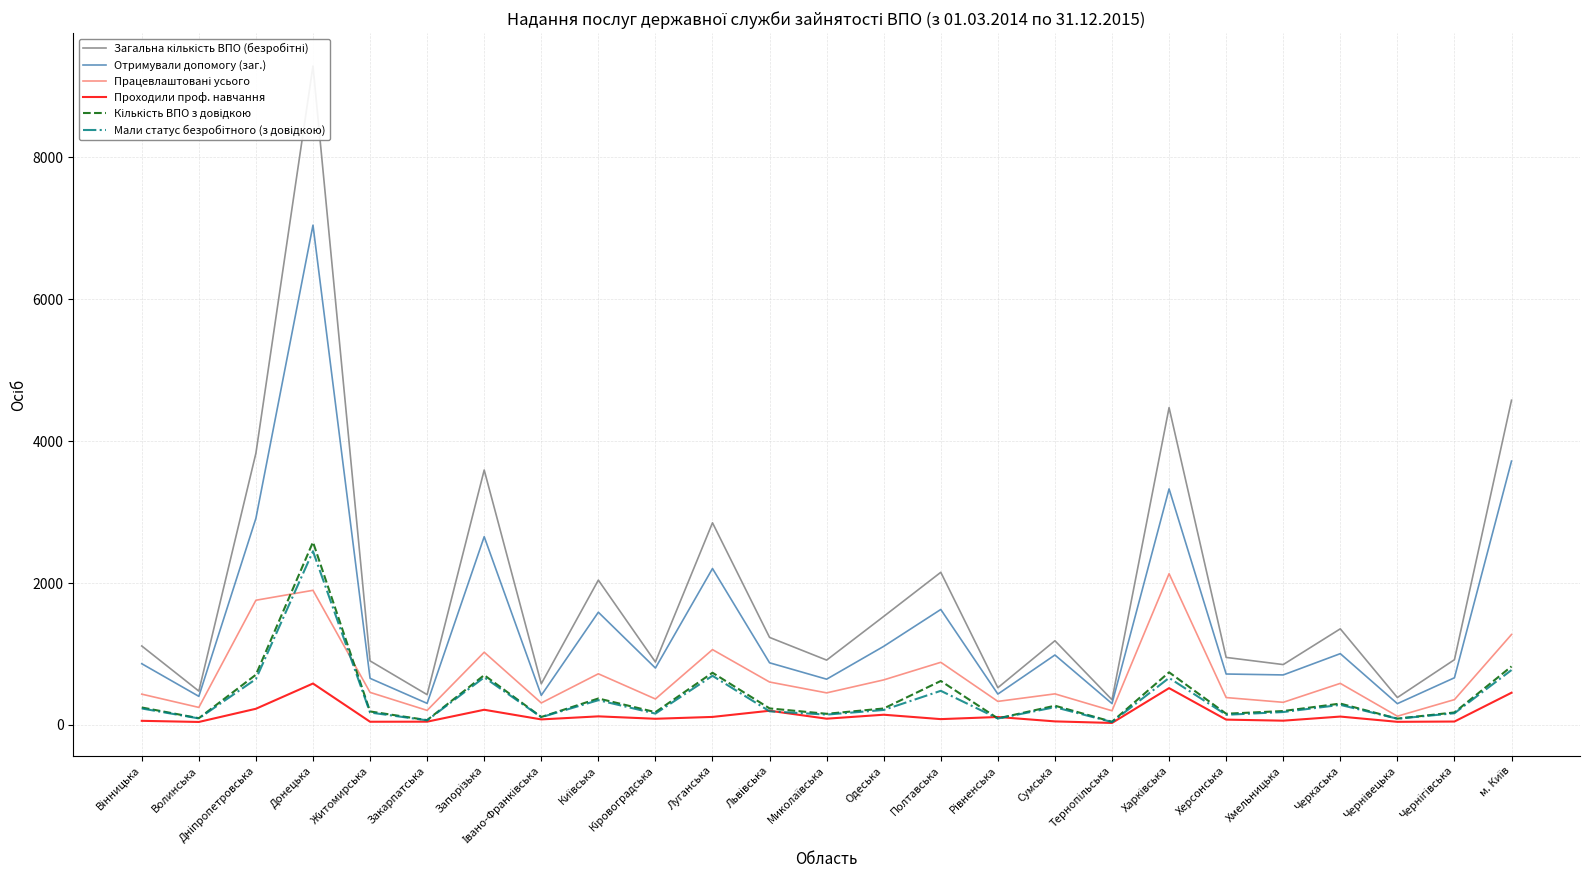

Which series has the largest total across all categories?

Загальна кількість ВПО (безробітні)